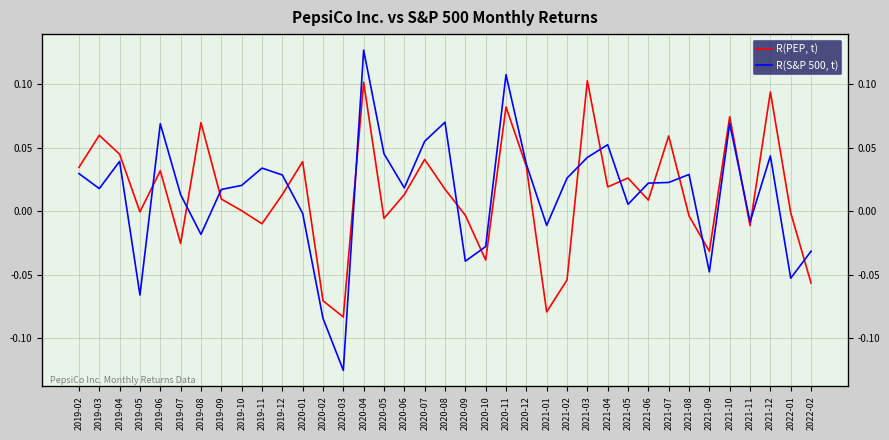

Which label corresponds to the largest value in the chart?

2020-04